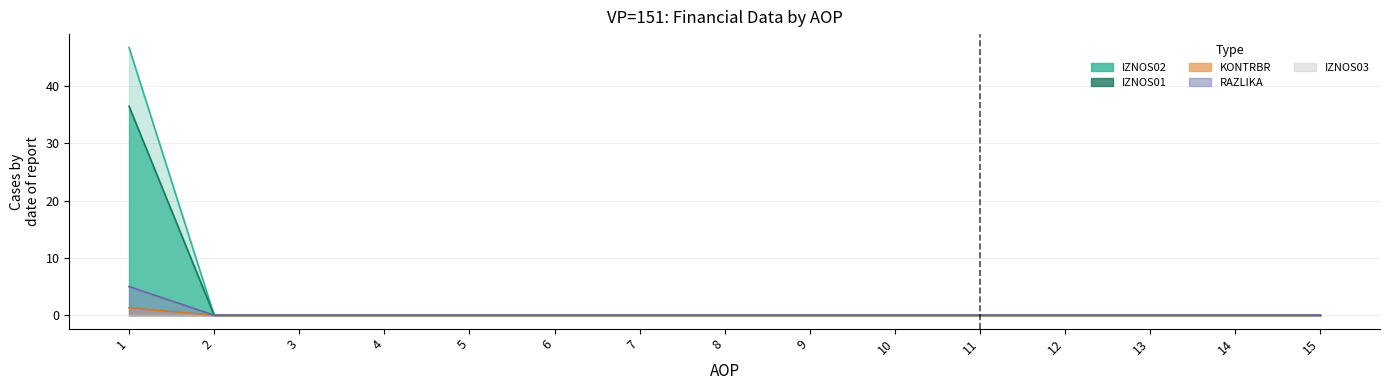

What is the sum of all RAZLIKA values?

5.0